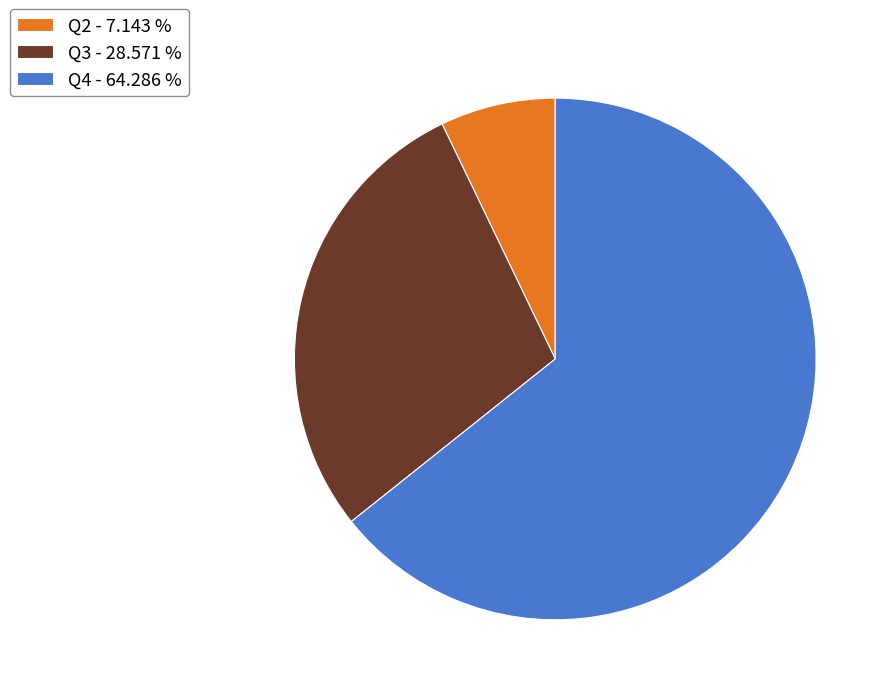

Is there a majority slice in this chart?

Yes